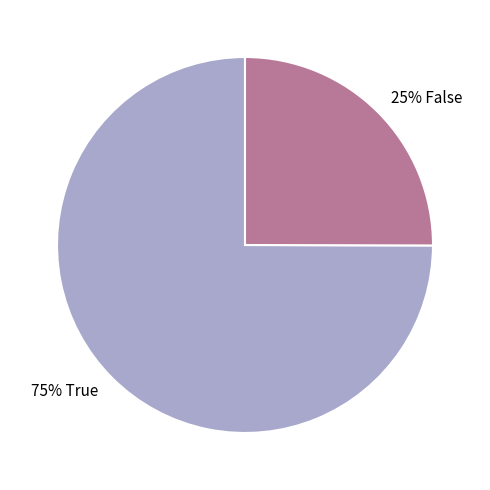

Is there any slice that represents more than half of the pie?

Yes